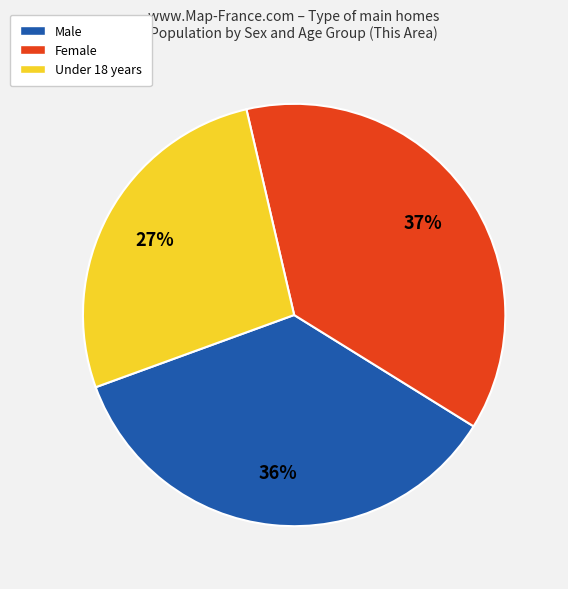

Between Female and Under 18 years, which is larger?

Female